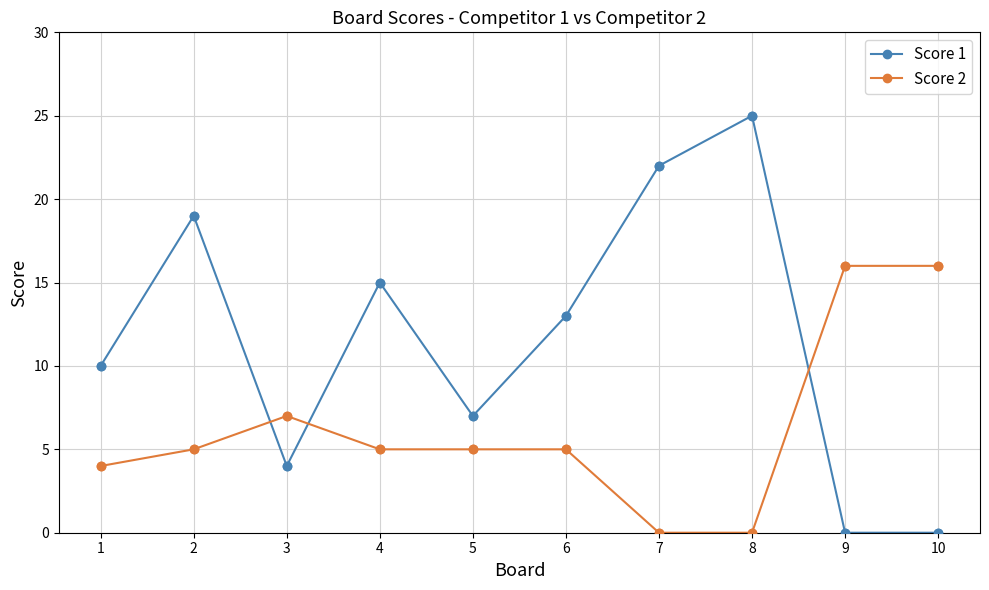

Which series has the largest range (max minus min)?

Score 1